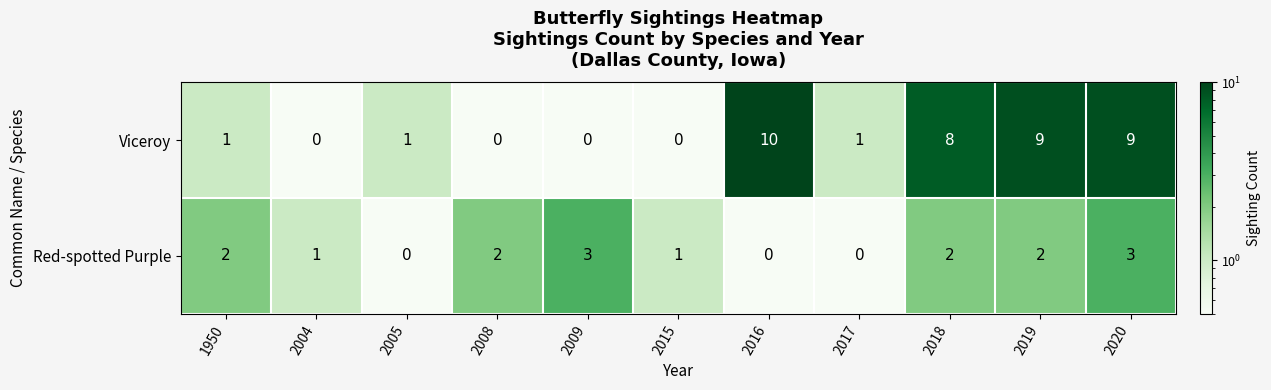

Count the number of data series in this chart.

2